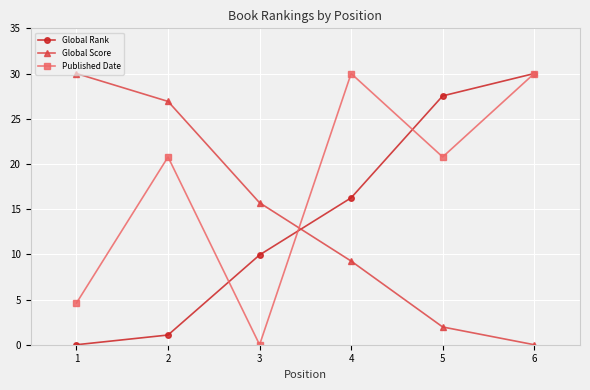

At 4, list the series in order from smallest to largest.

Global Score, Global Rank, Published Date